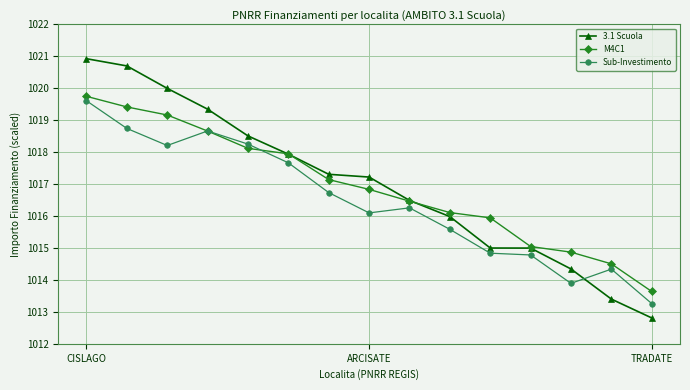

Which series has the widest spread of values?

3.1 Scuola